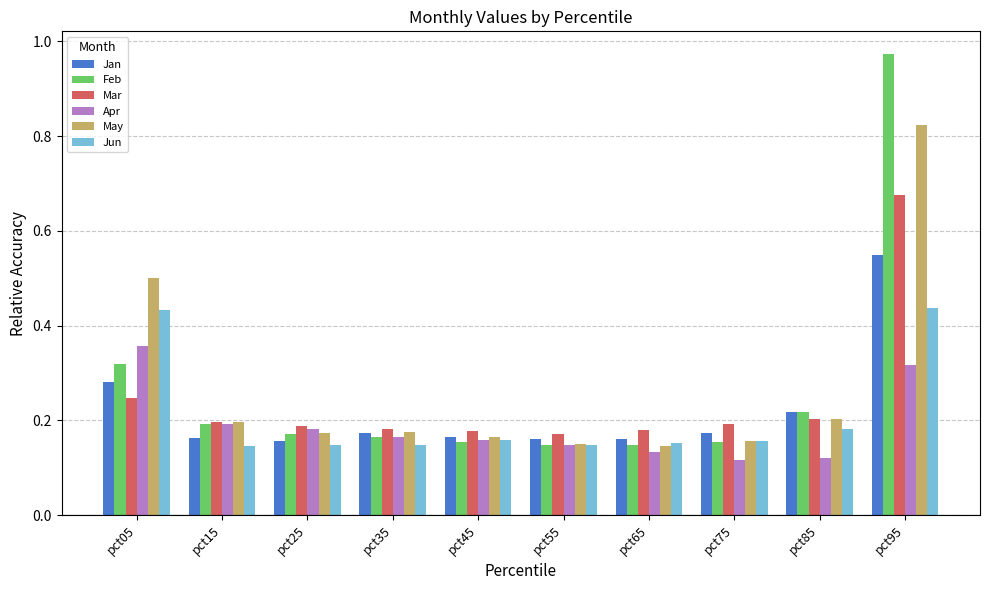

What is the sum of all May values?

2.7